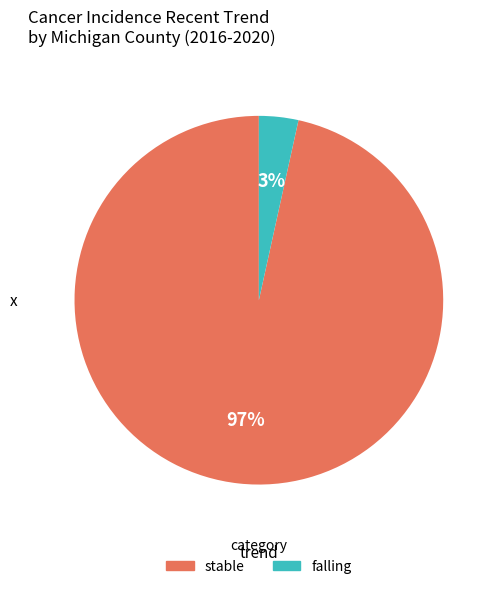

Count the number of slices in the pie.

2